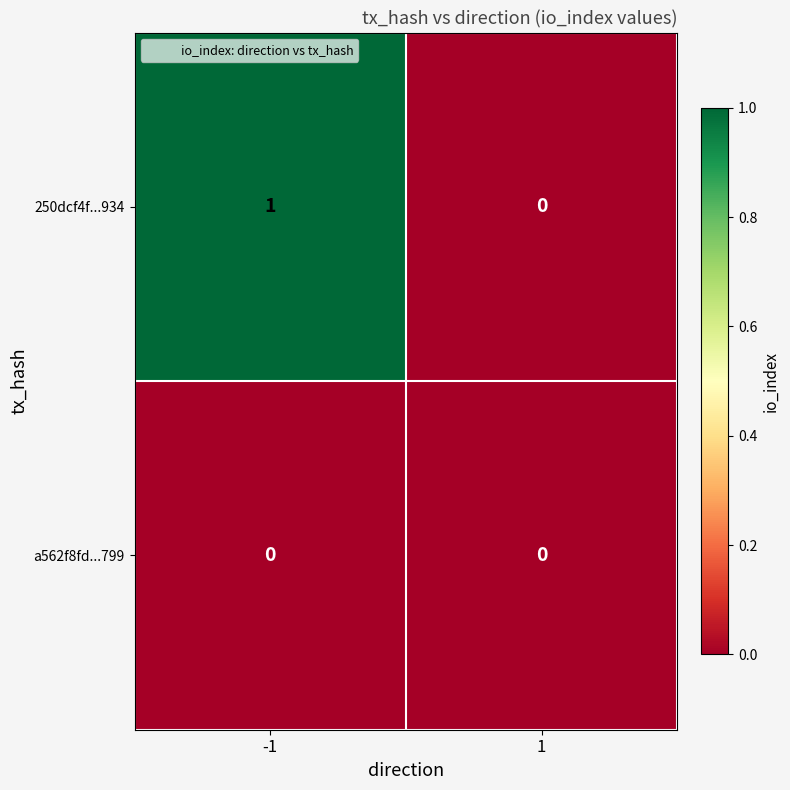

Which series has the largest total across all categories?

250dcf4f...934